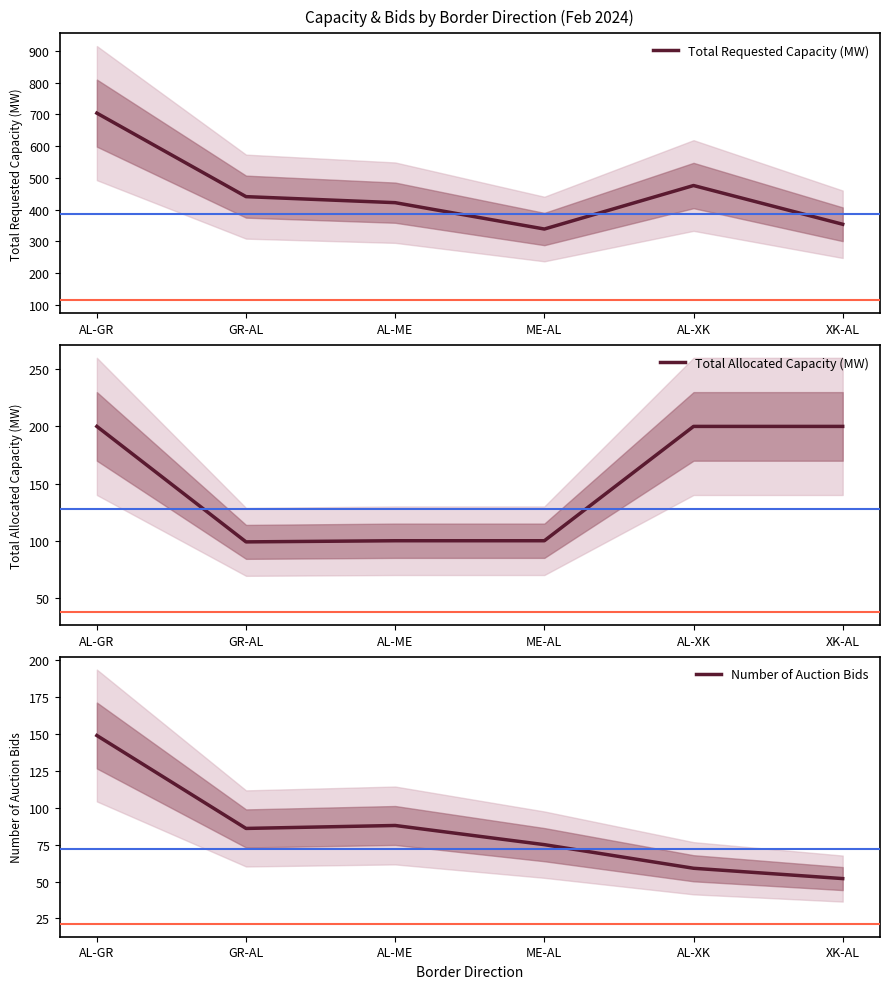

True or false: Total Allocated Capacity (MW) and Total Requested Capacity (MW) cross at least once.

False